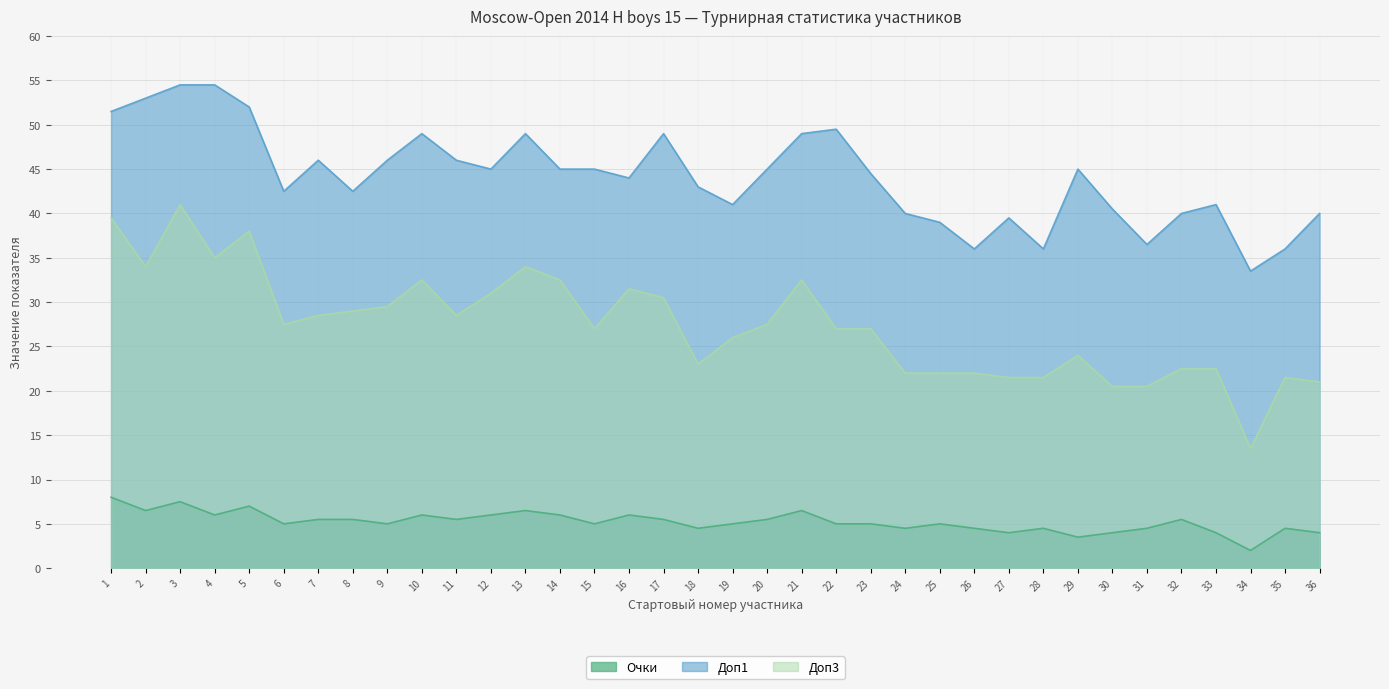

What is the difference between the second highest and minimum values in the Доп3 series?

26.0